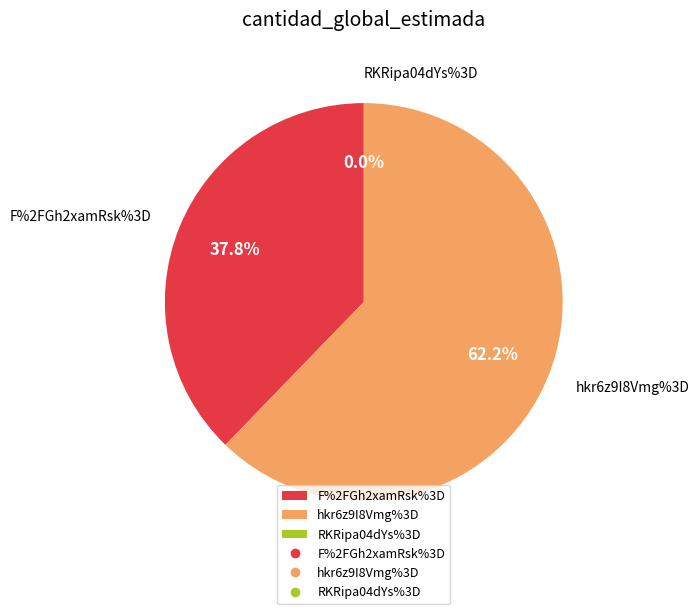

Which slice is the largest?

hkr6z9I8Vmg%3D